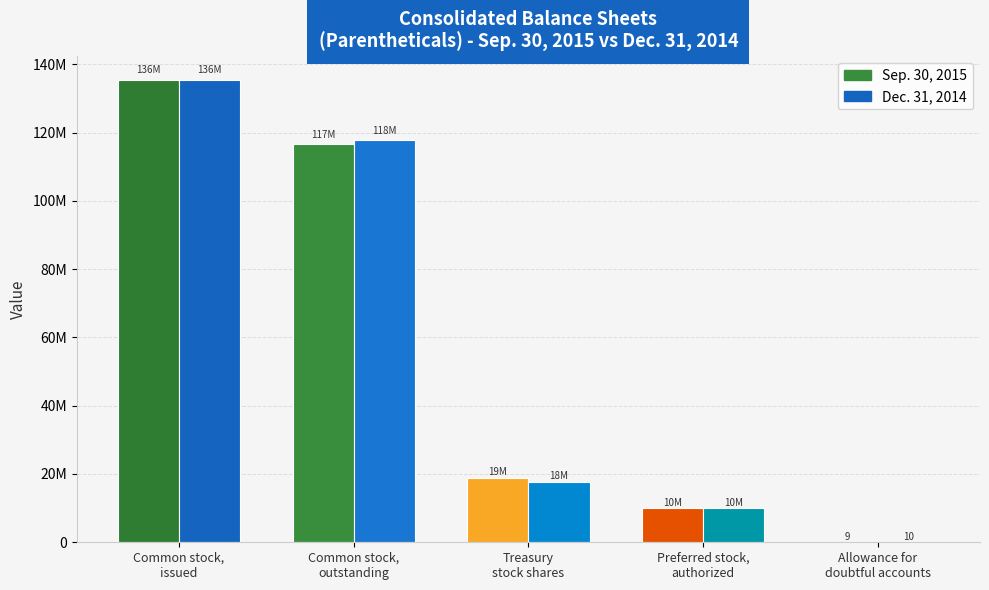

What are all the series names shown in the legend?

Sep. 30, 2015, Dec. 31, 2014